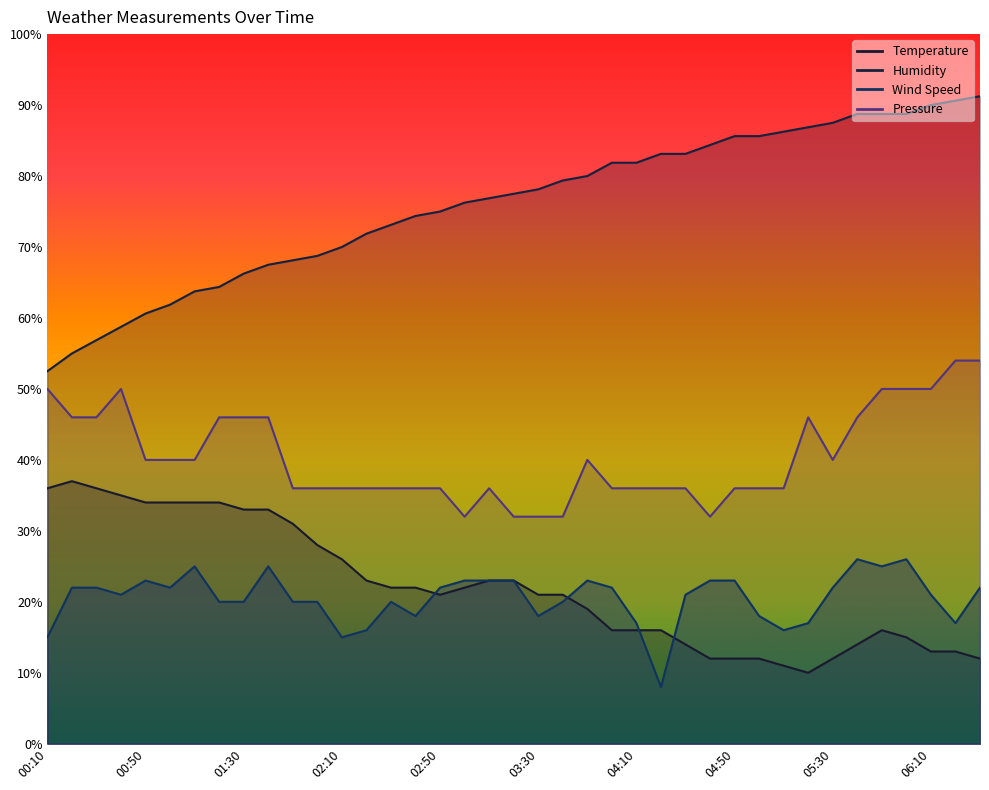

True or false: Wind Speed and Humidity cross at least once.

False